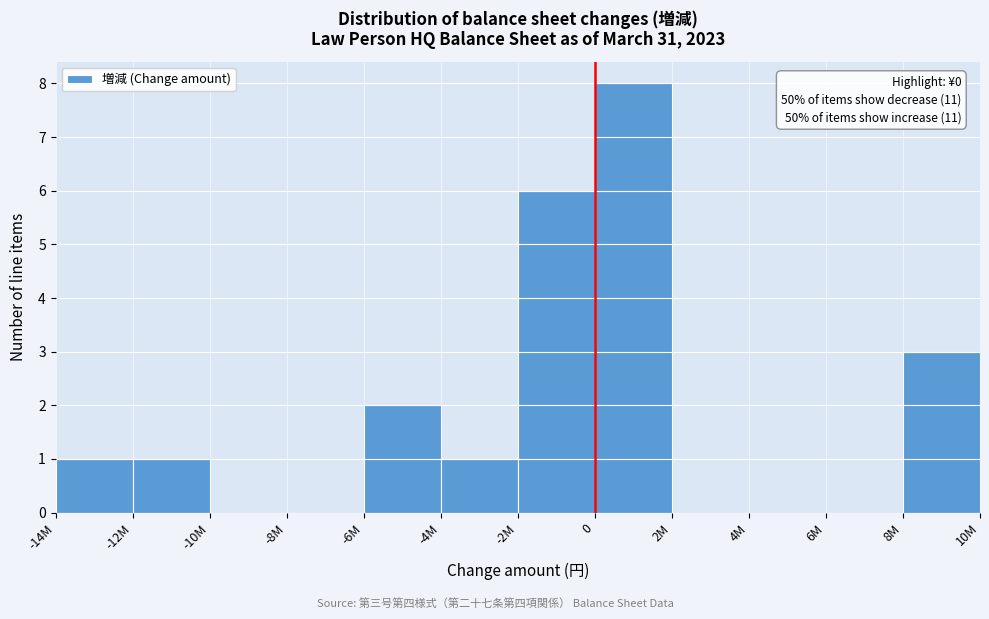

Reading right to left, transcribe all the data shown in this chart.

8M=3	6M=0	4M=0	2M=0	0=8	-2M=6	-4M=1	-6M=2	-8M=0	-10M=0	-12M=1	-14M=1